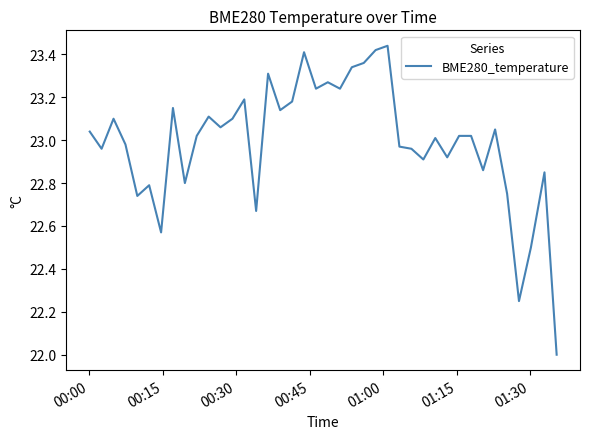

How many points are lower than both their immediate neighbors (excluding endpoints)?

13